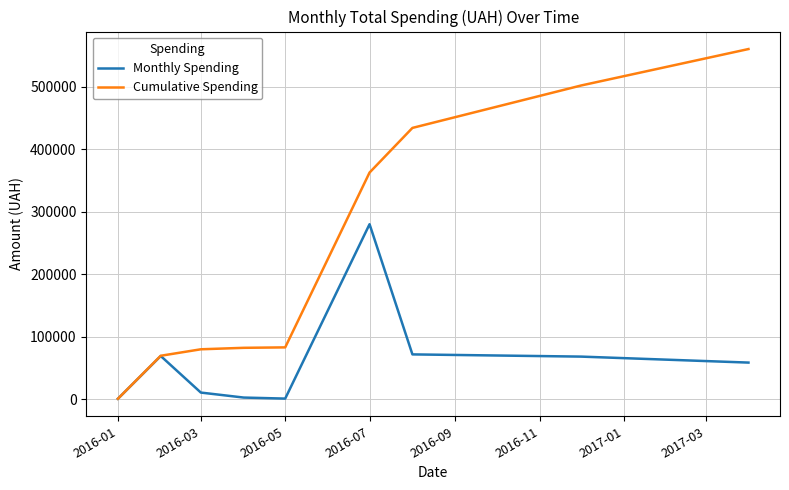

Which series has the widest spread of values?

Cumulative Spending